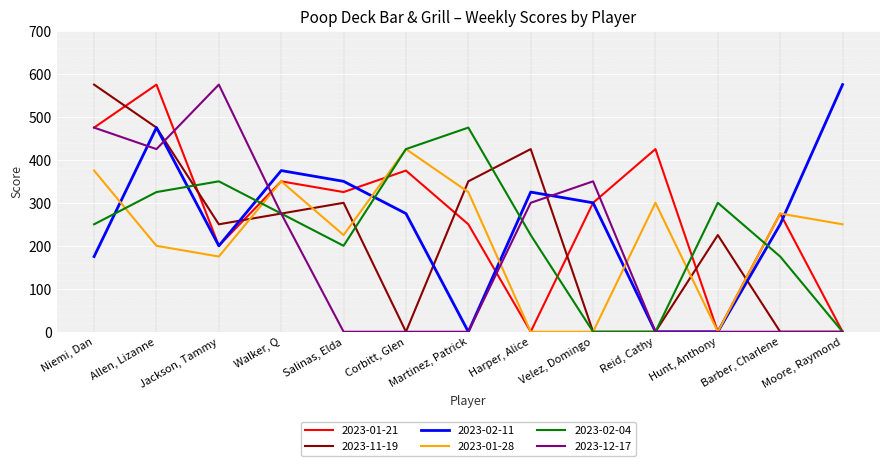

At which label does 2023-12-17 reach its peak?

Jackson, Tammy